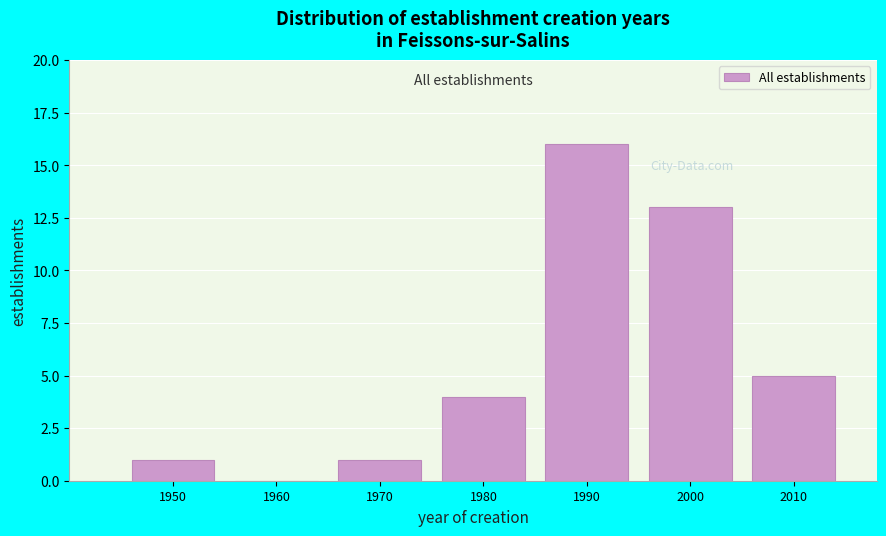

Reading left to right, list all the values displayed in this chart.

1950=1	1960=0	1970=1	1980=4	1990=16	2000=13	2010=5